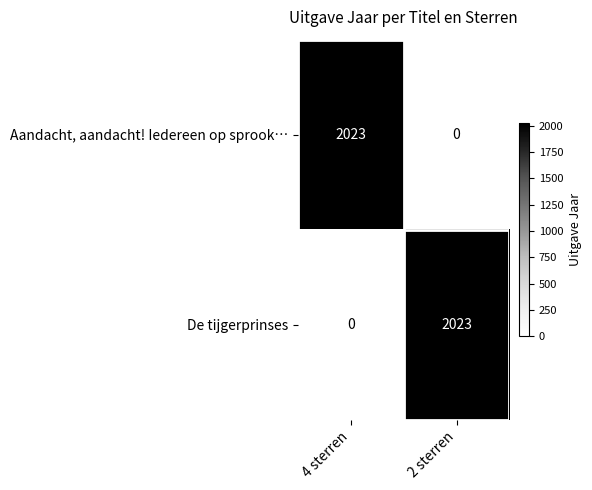

What is the sum of the De tijgerprinses values at 2 sterren and 4 sterren?

2023